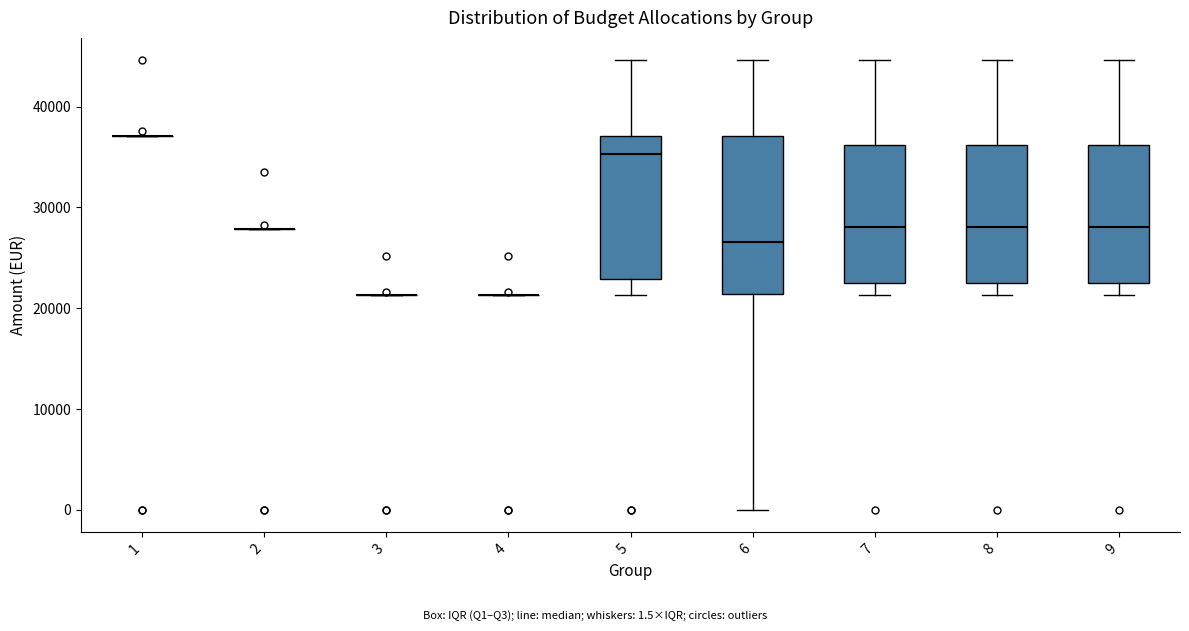

Where is the upper edge of the box at x = 7 on the y-axis? The values are not printed on the chart, so give them approximately, as read against the axis.

36000